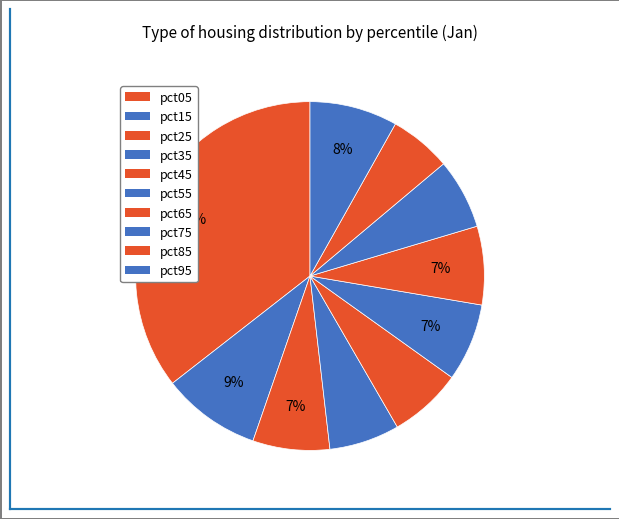

Which slice is the largest?

pct05